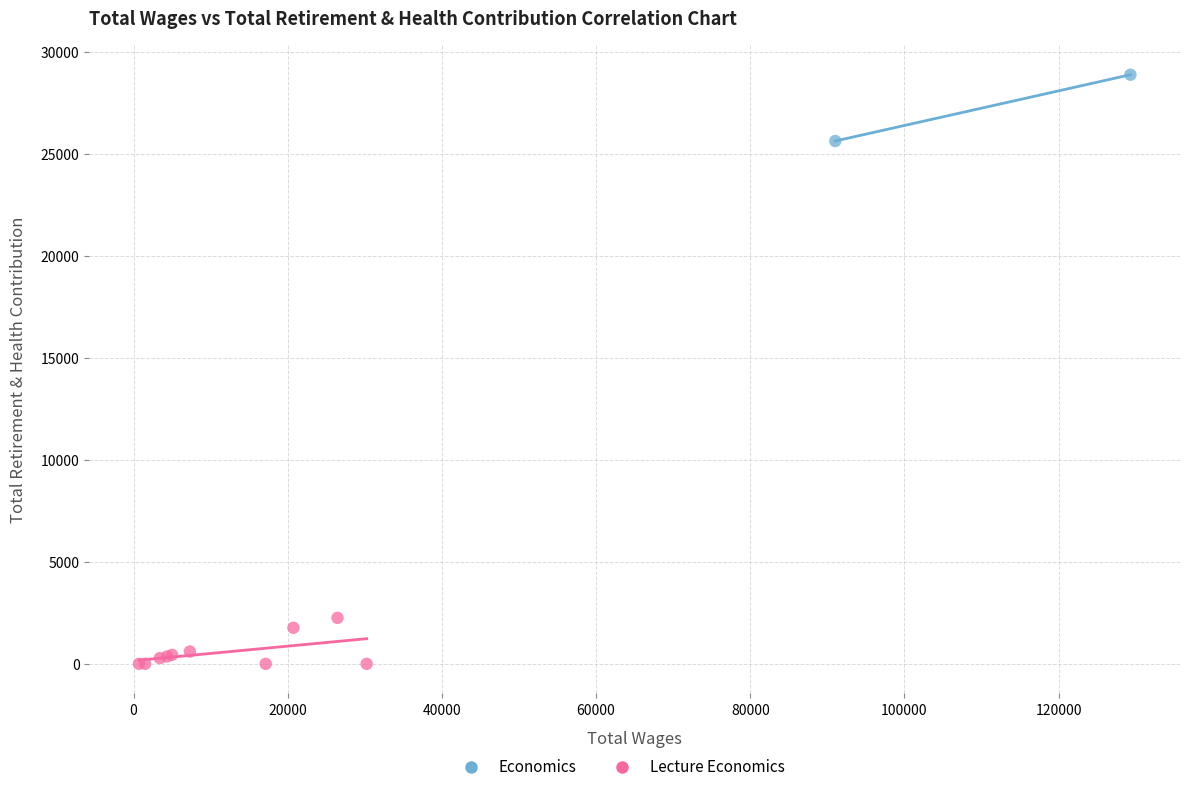

What are all the series names shown in the legend?

Economics, Lecture Economics